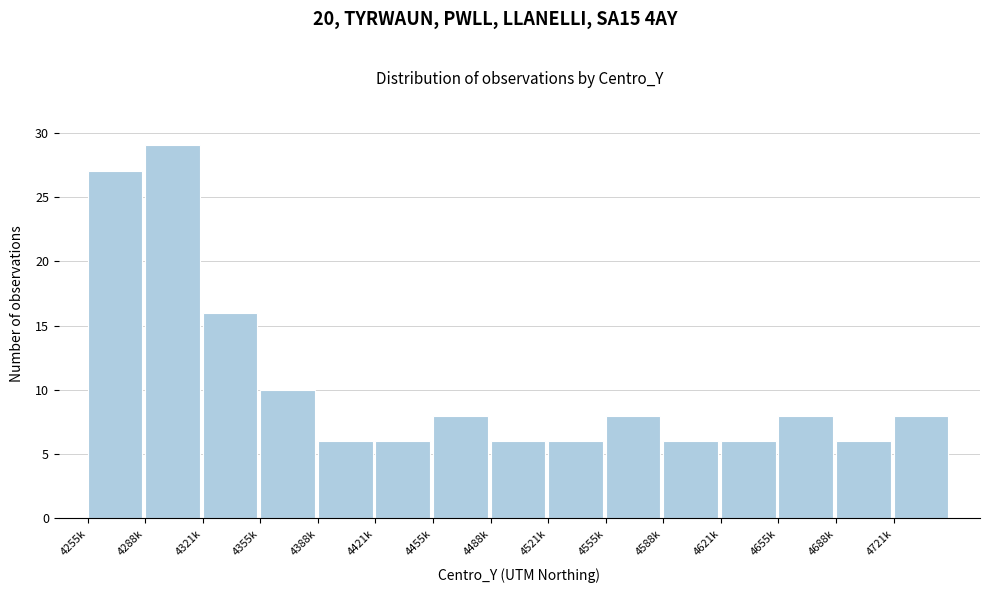

Reading right to left, what are all the values shown in this chart?

8	6	8	6	6	8	6	6	8	6	6	10	16	29	27